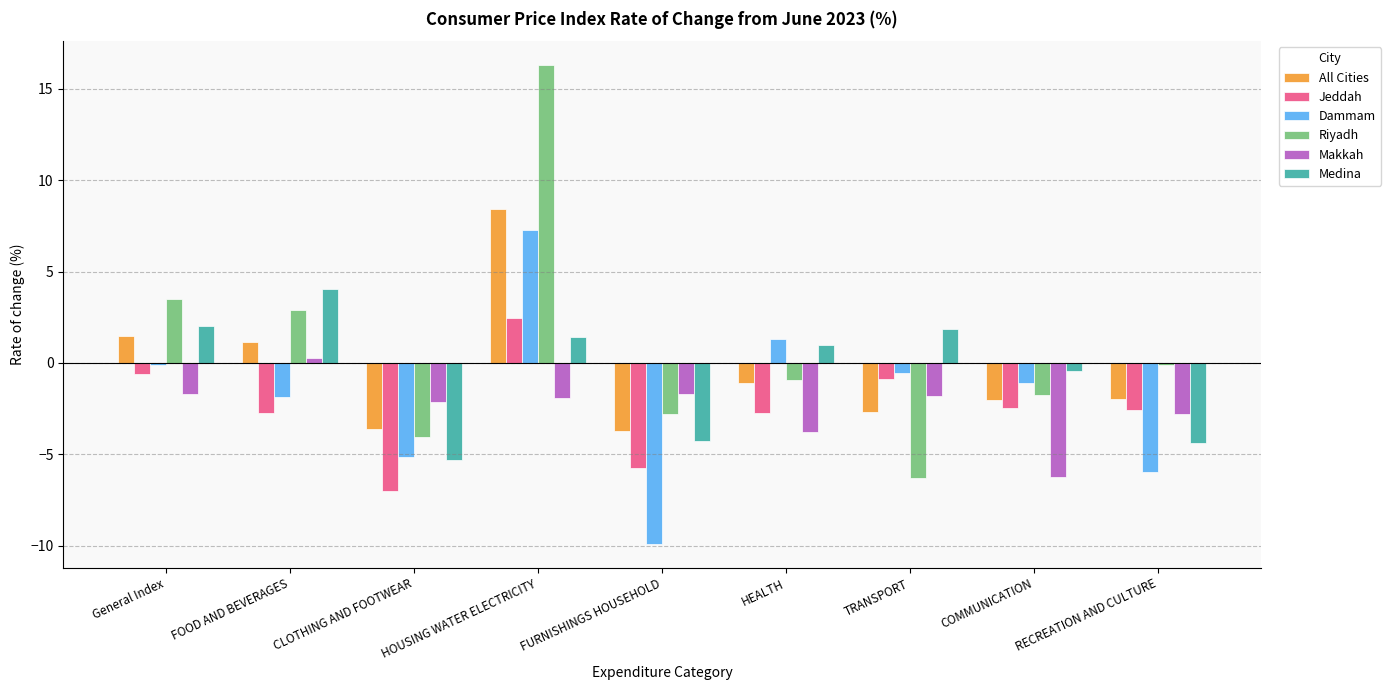

At which category is the sum across all series the highest?

HOUSING WATER ELECTRICITY